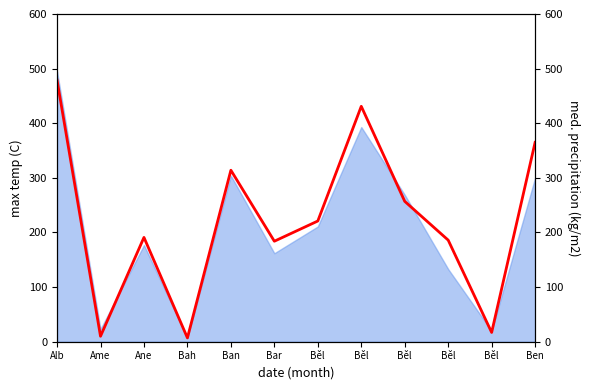

List the labels in order of value, largest first.

Alb, Běl, Ben, Ban, Běl, Běl, Ane, Běl, Bar, Běl, Ame, Bah